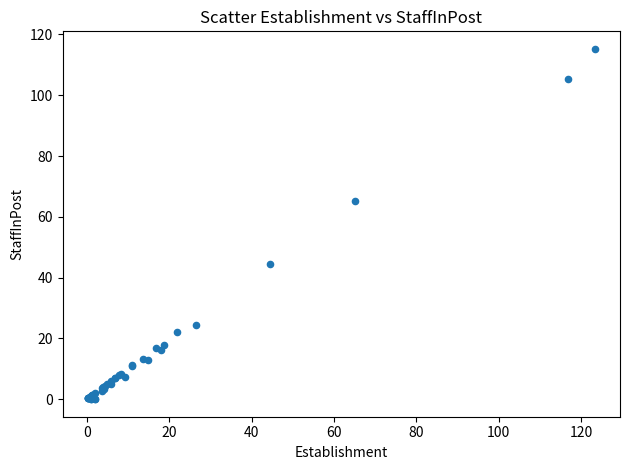

What Y value in the scatter plot is closest to 57?

65.2